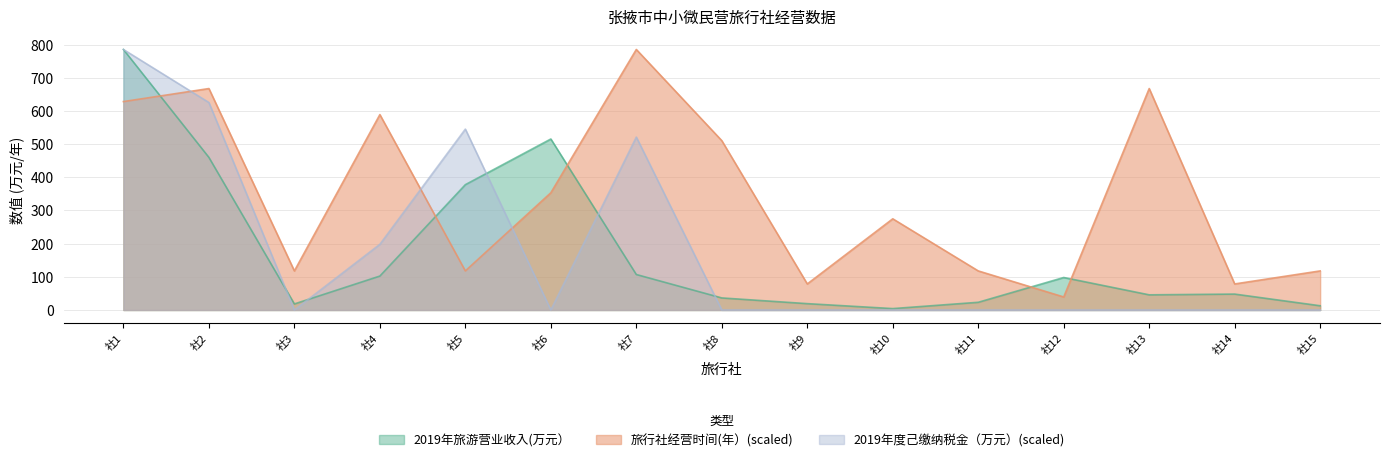

At which category is the sum across all series the highest?

社1